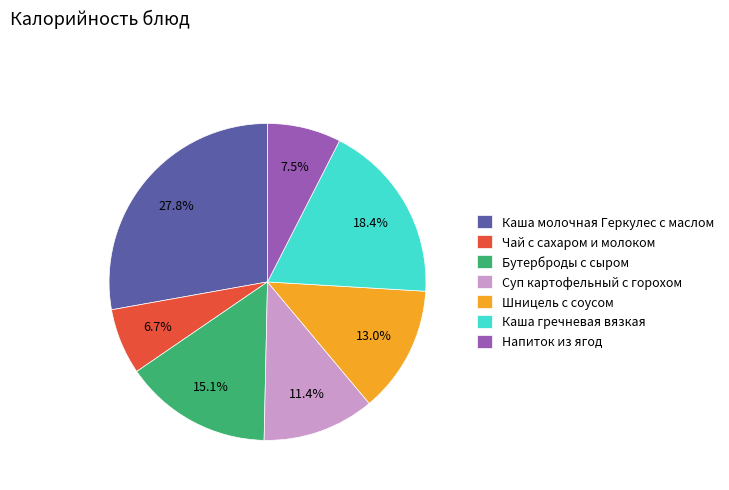

Count the number of slices in the pie.

7